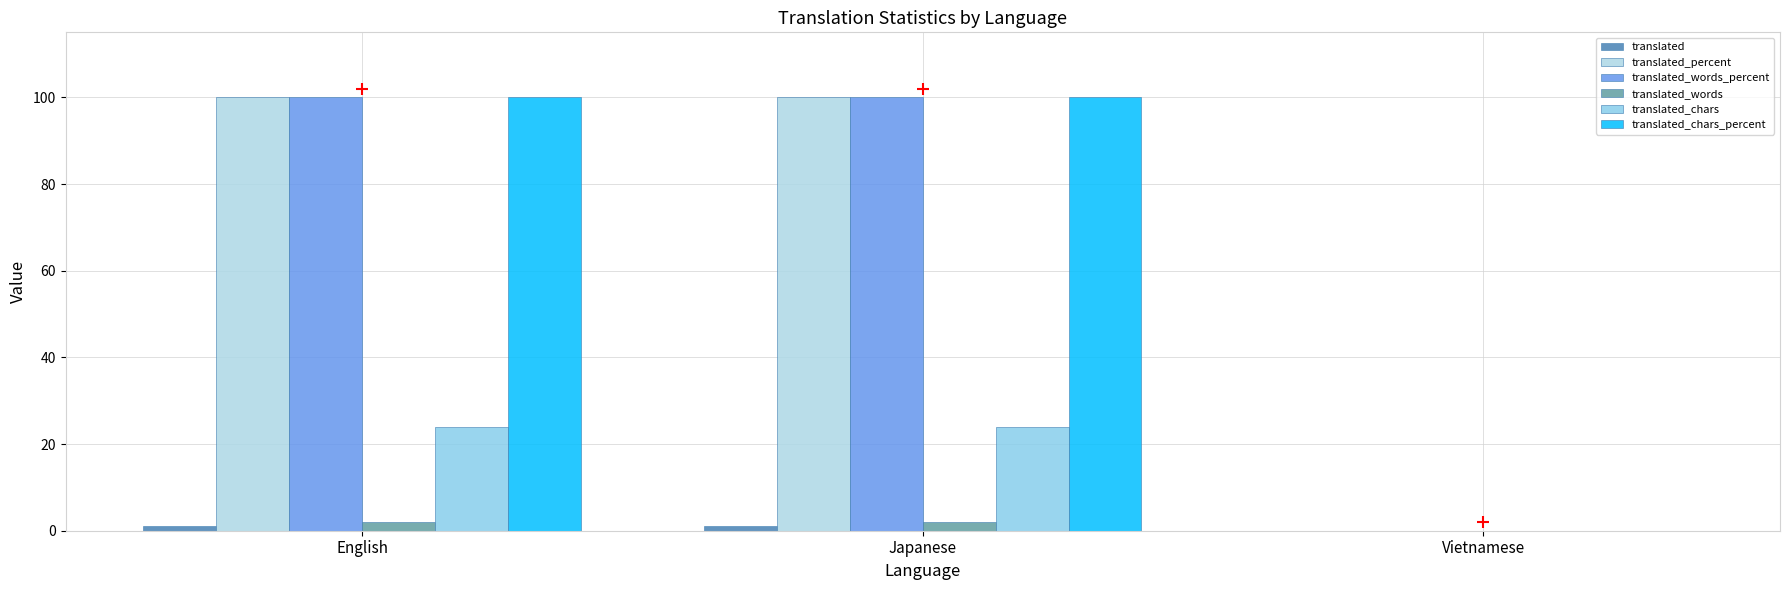

Which series reaches the minimum Y coordinate?

translated